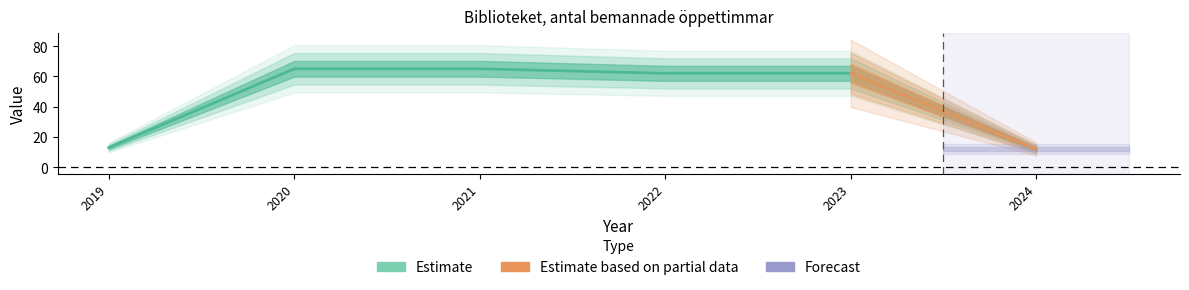

What is the difference between the maximum and minimum values?

53